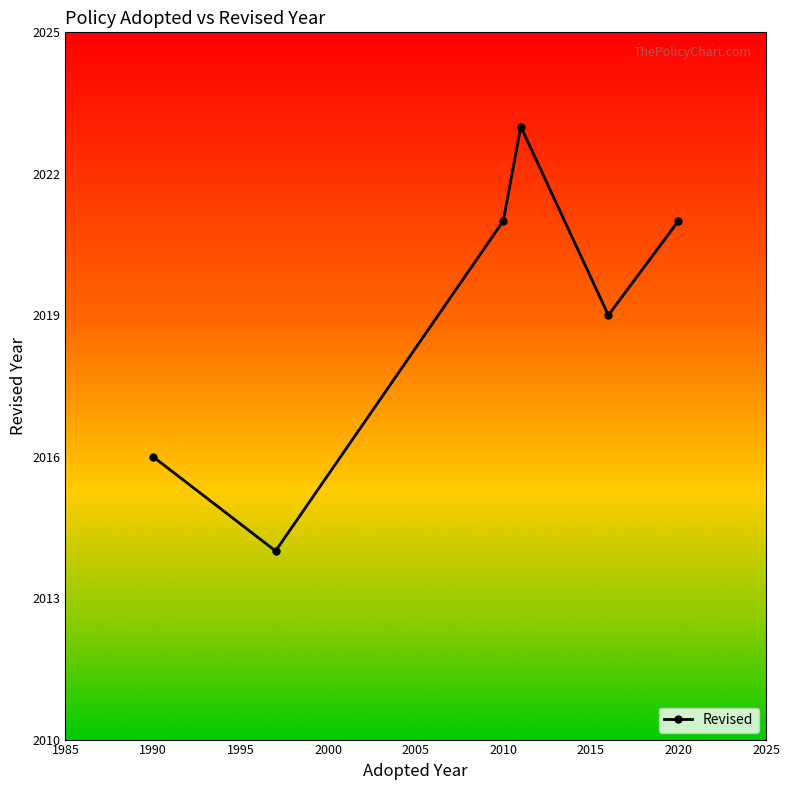

How many interior local valleys (lower than both neighbors) does the data have?

2